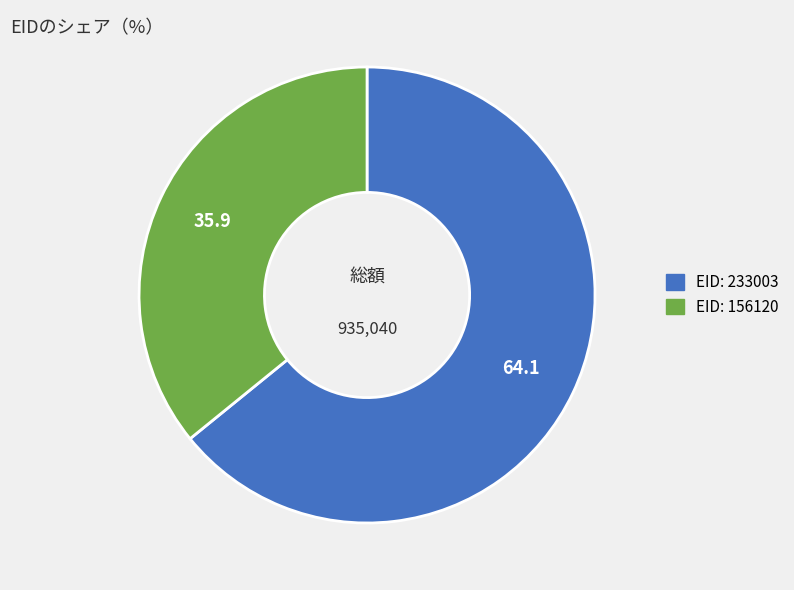

How many slices are in this pie chart?

2